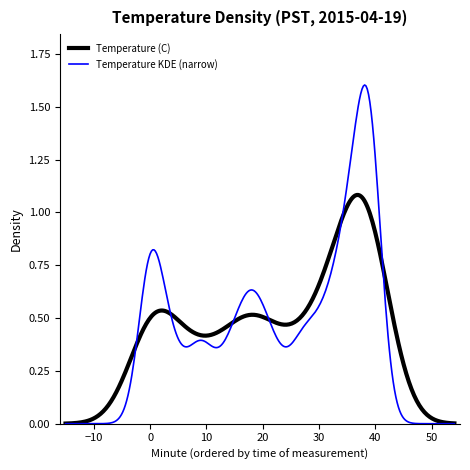

Which series has the widest spread of values?

Temperature KDE (narrow)